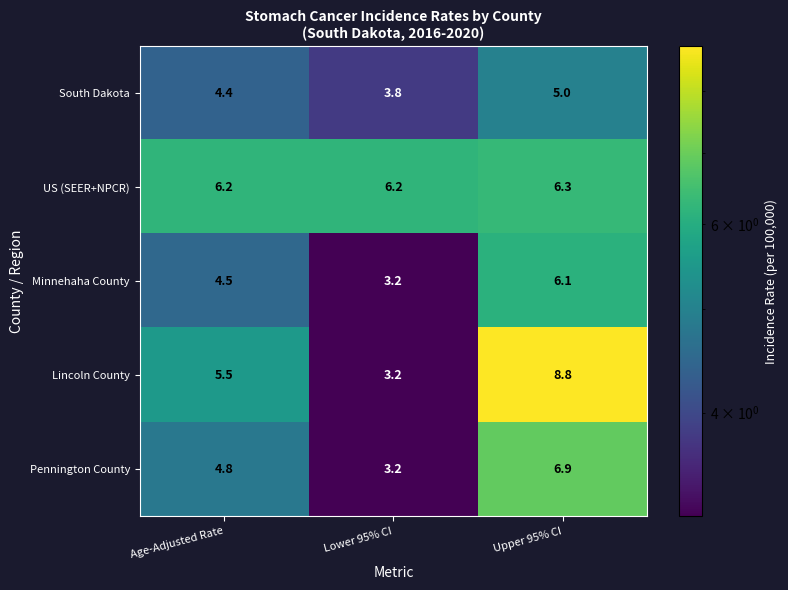

Which label corresponds to the largest value in the chart?

Upper 95% CI